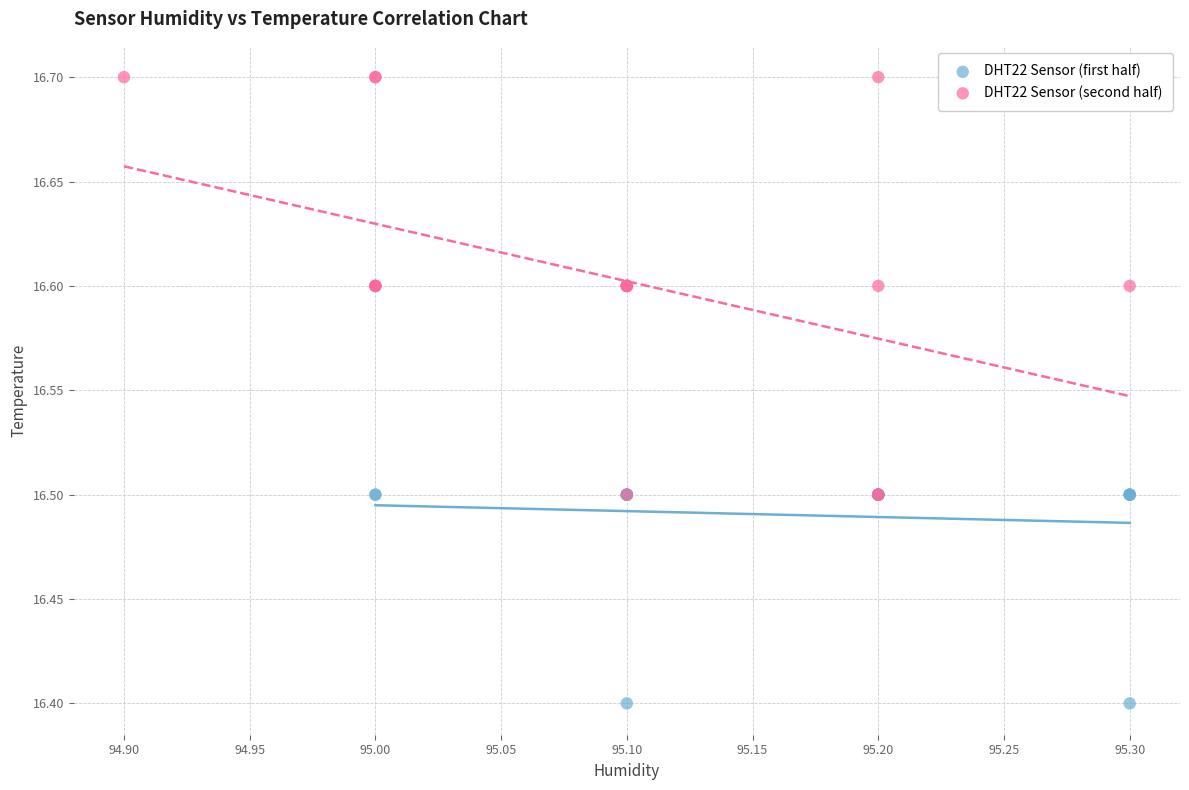

Which series reaches the minimum Y coordinate?

DHT22 Sensor (first half)